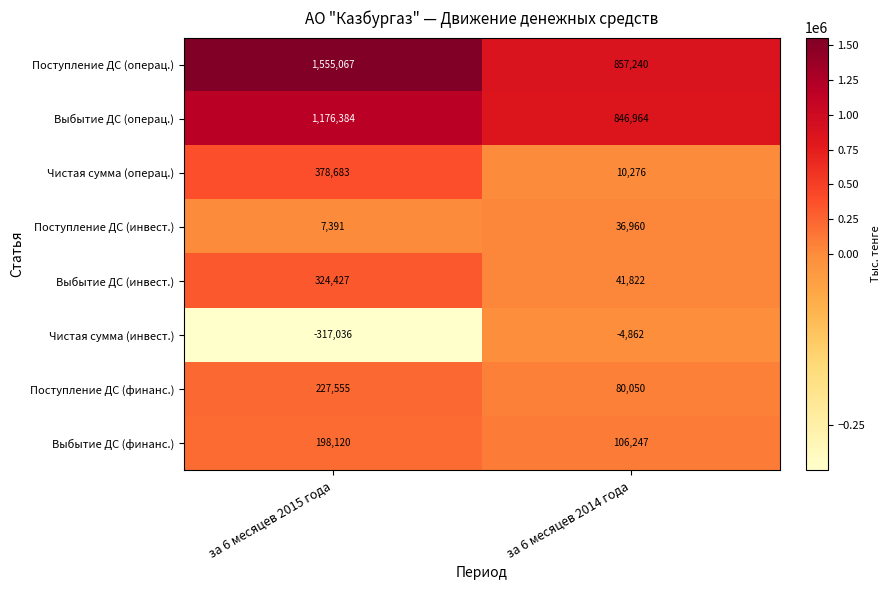

Between за 6 месяцев 2015 года and за 6 месяцев 2014 года, which series saw the biggest shift?

Поступление ДС (операц.)